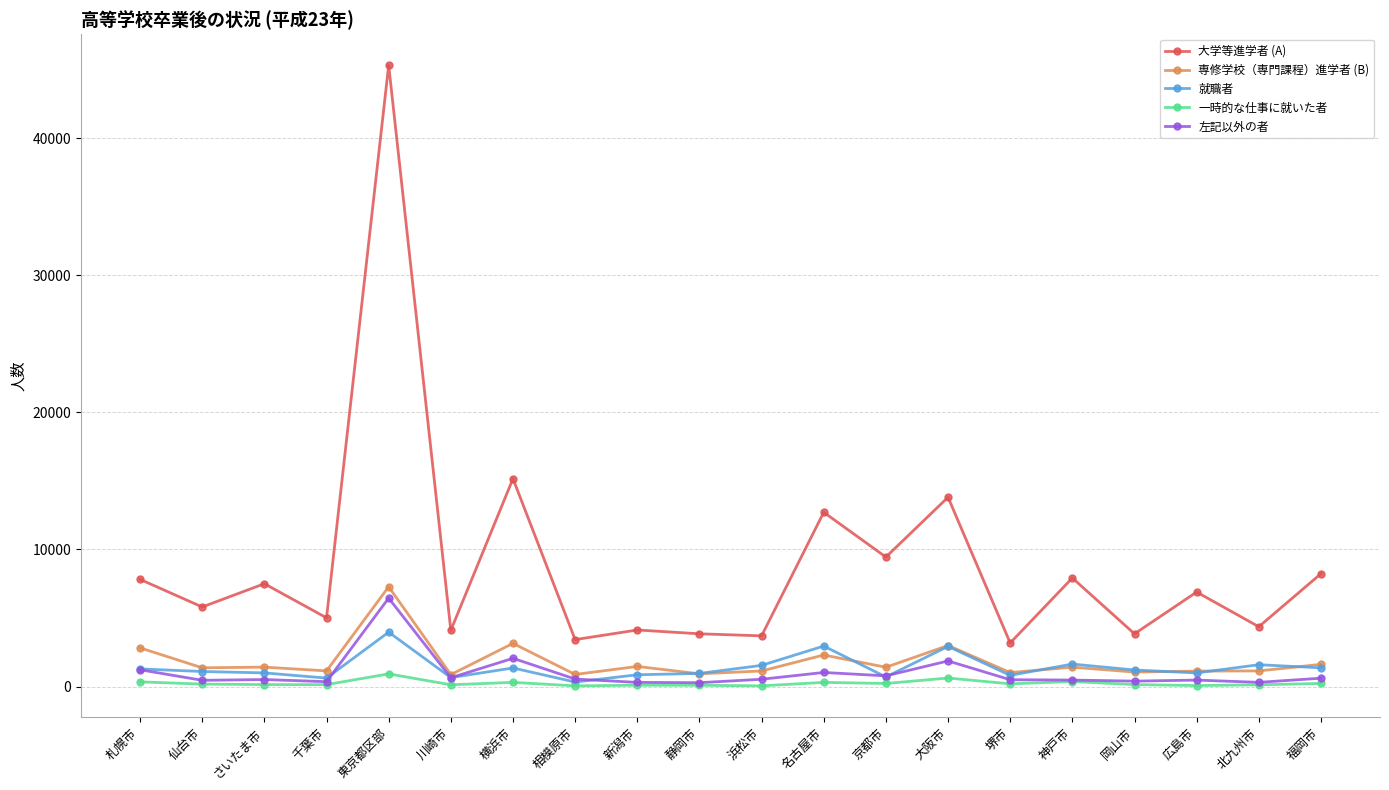

True or false: 大学等進学者 (A) and 左記以外の者 intersect in this chart.

False